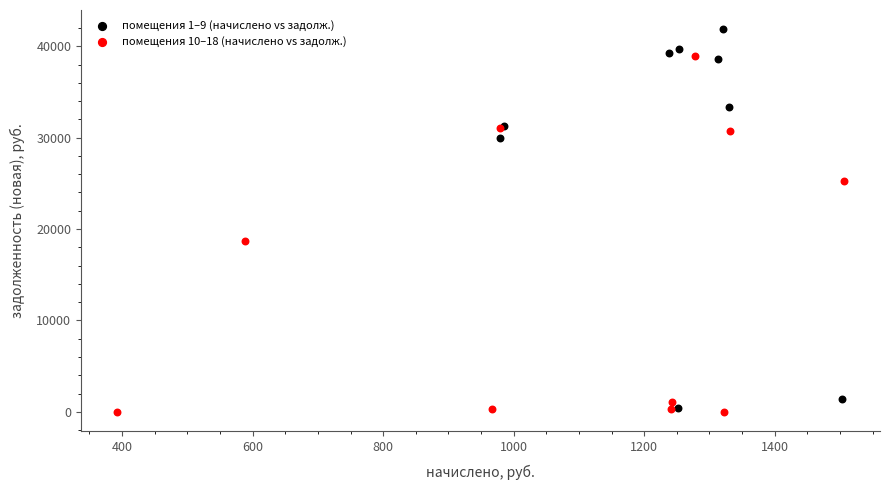

Which series contains the highest Y value?

помещения 1–9 (начислено vs задолж.)